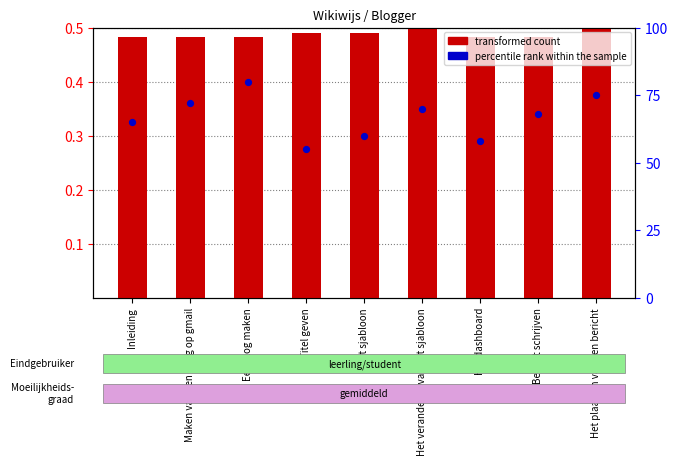

Which series contains the highest Y value?

percentile rank within the sample